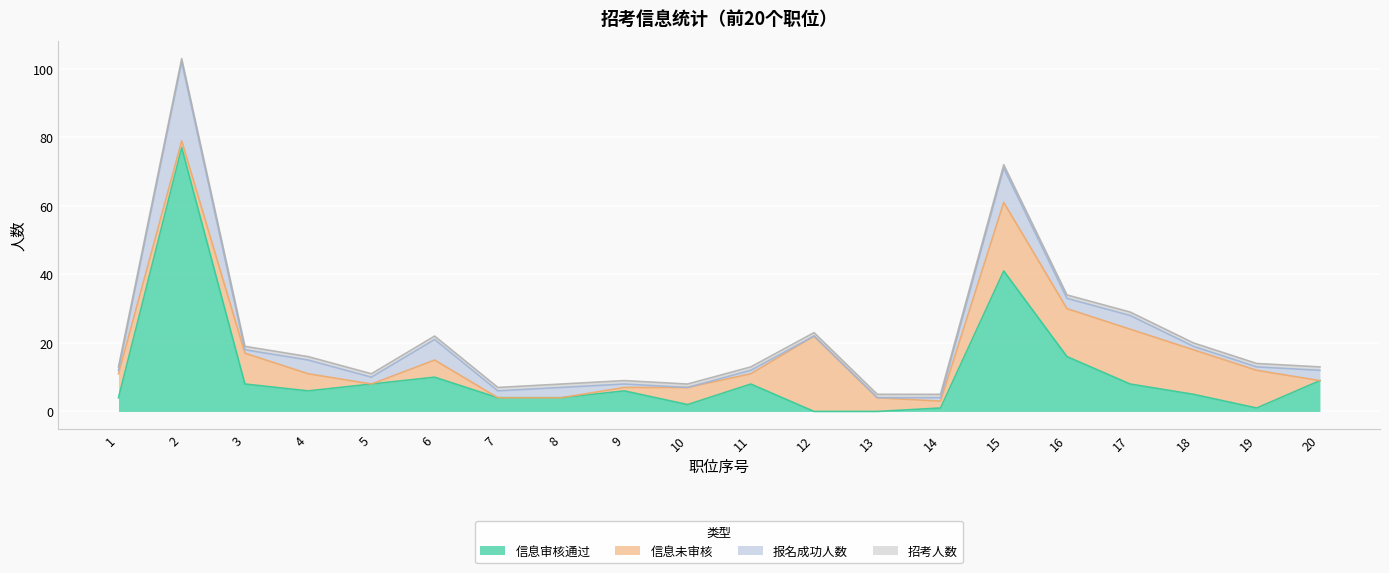

What is the value of the 信息未审核 point at the 14th from the left?

2